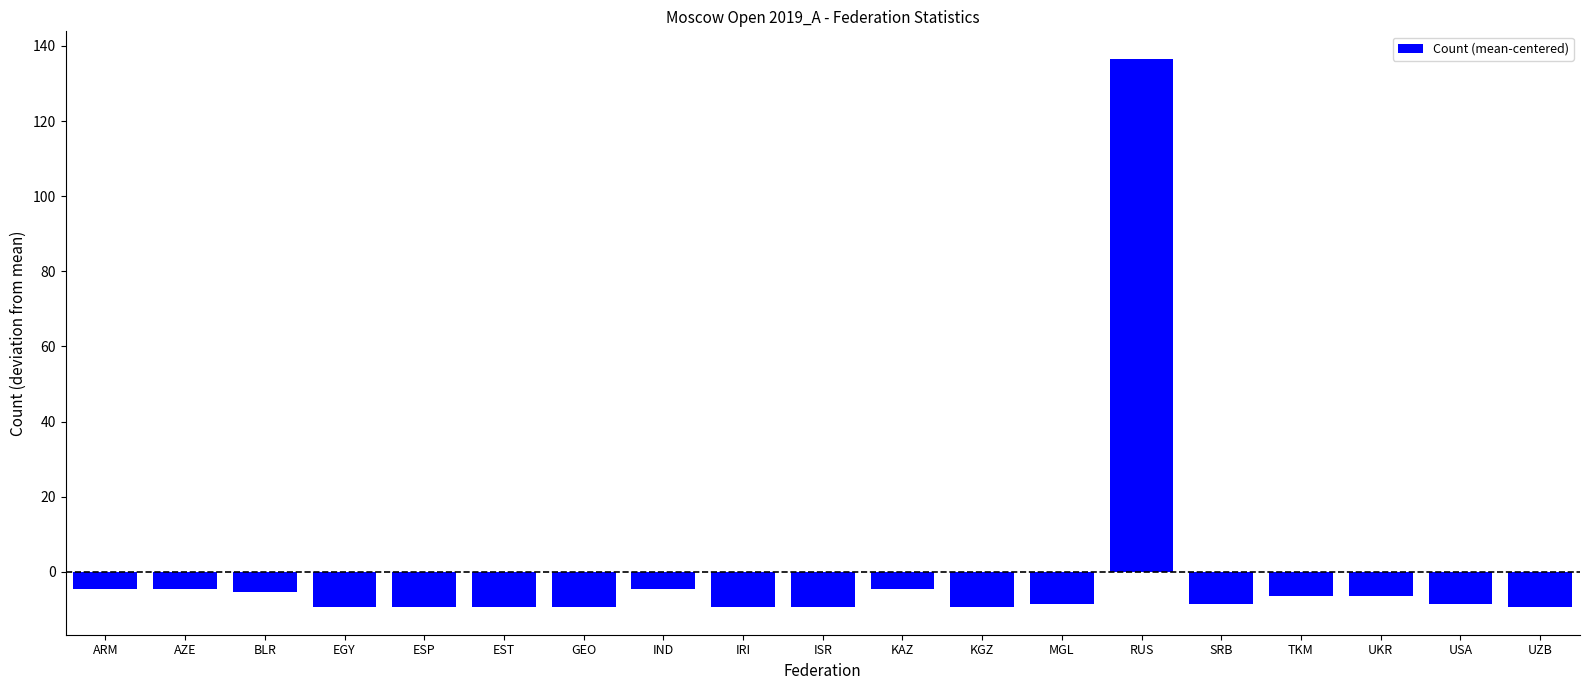

What is the difference between the maximum and second lowest values?

146.0